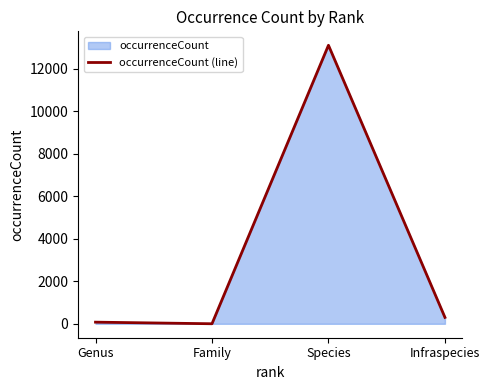

What is the difference between the values at Genus and Family?

75